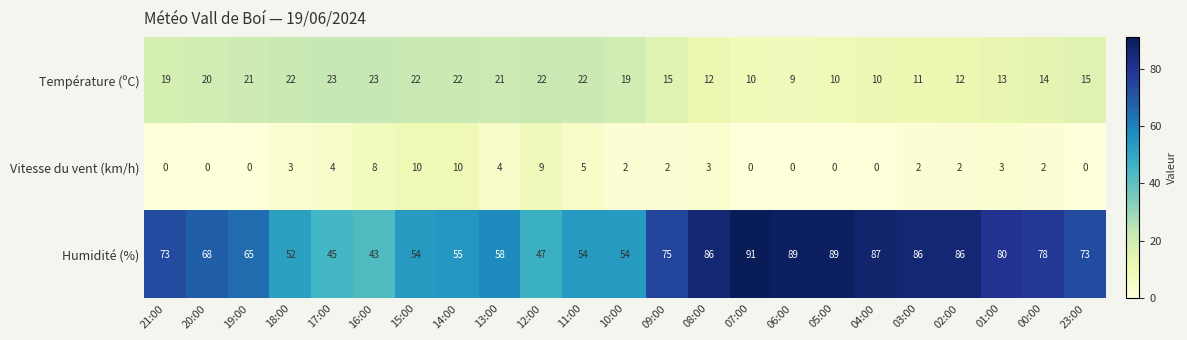

What is the sum of all Humidité (%) values?

1588